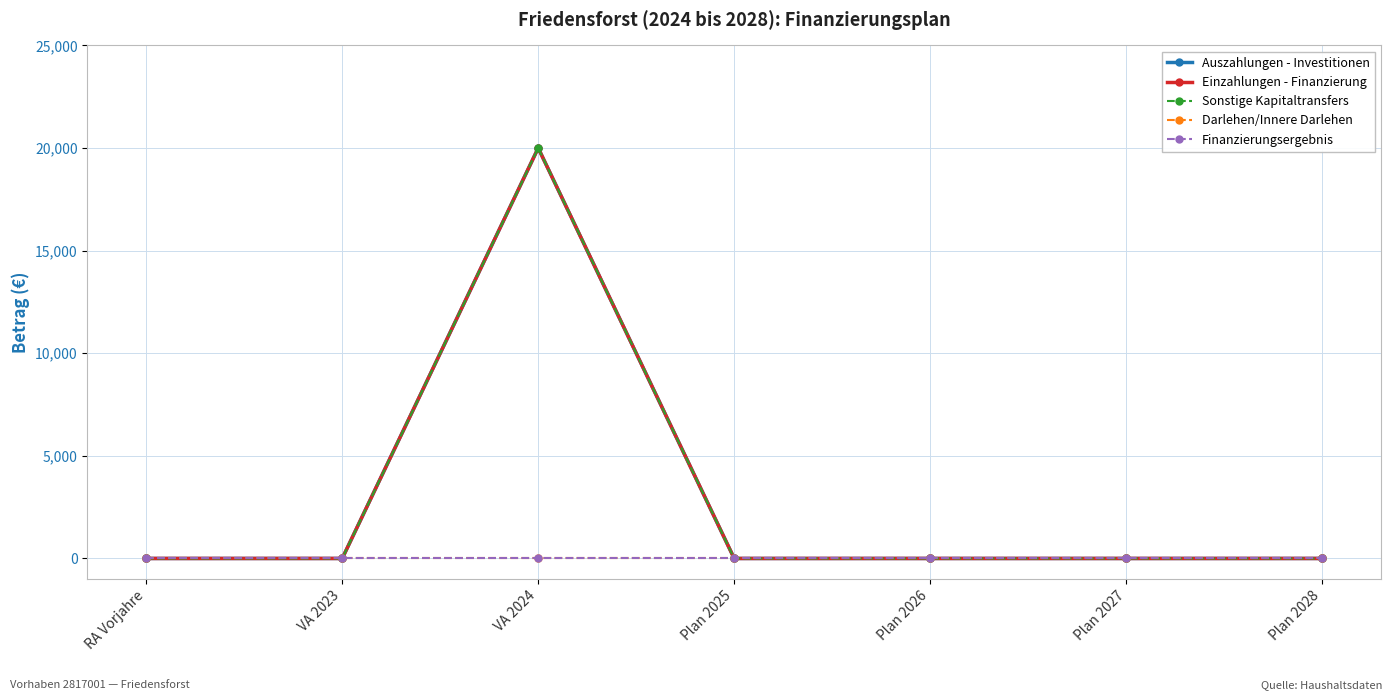

Is the value of Darlehen/Innere Darlehen at VA 2024 greater than the value of Auszahlungen - Investitionen at Plan 2025?

No